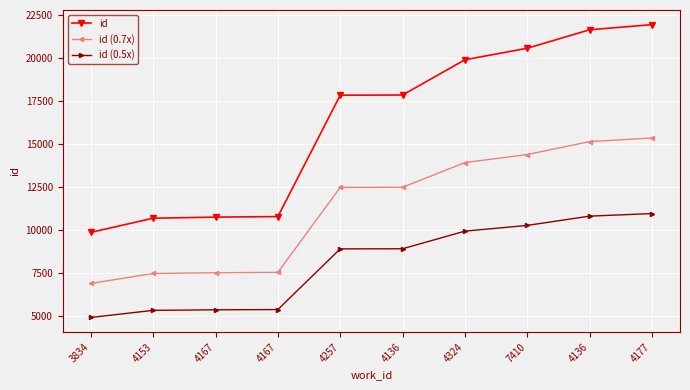

What are all the series names shown in the legend?

id, id (0.7x), id (0.5x)